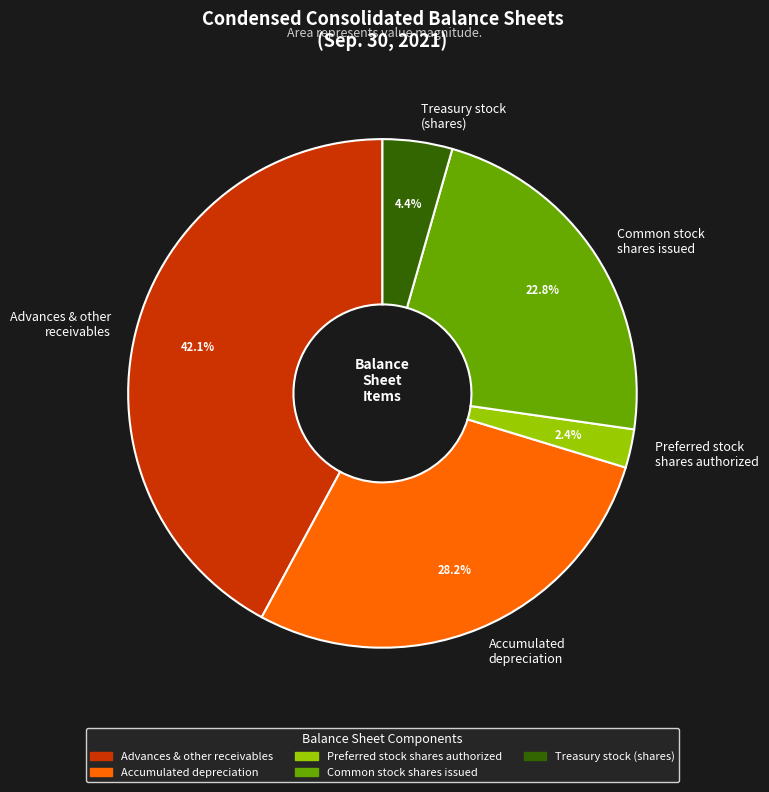

Which slice is the smallest?

Preferred stock shares authorized